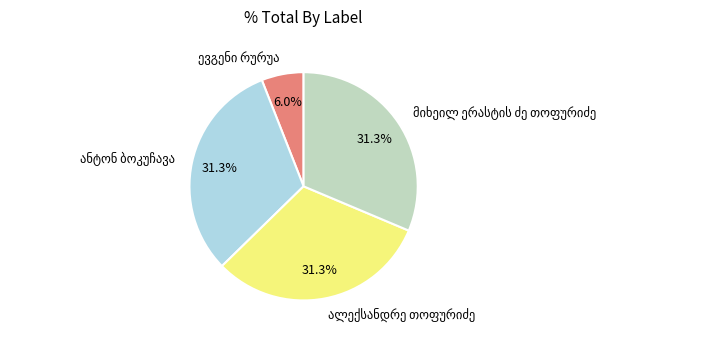

How many slices are in this pie chart?

4